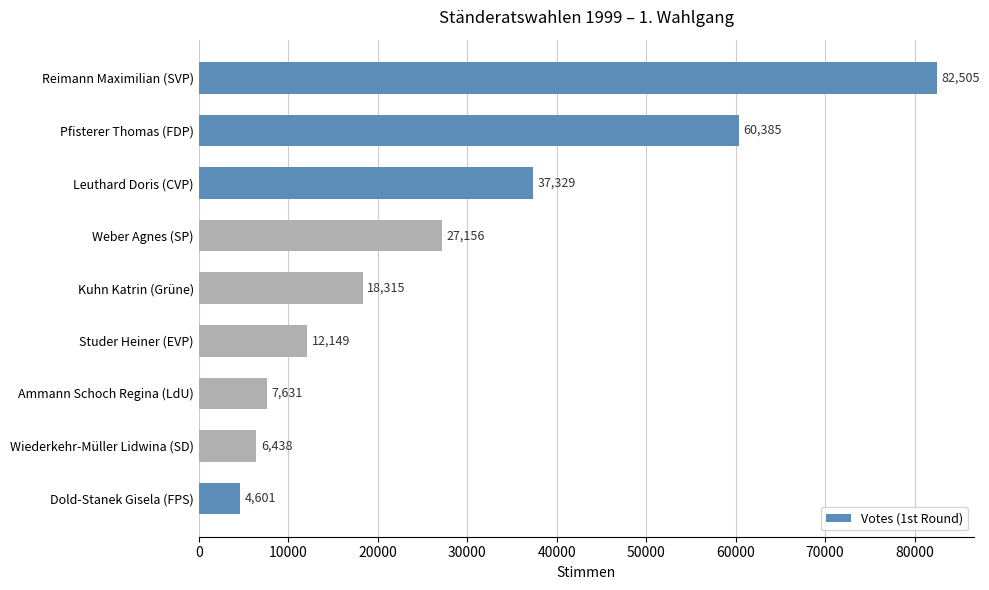

List the labels in order of value, largest first.

Reimann Maximilian (SVP), Pfisterer Thomas (FDP), Leuthard Doris (CVP), Weber Agnes (SP), Kuhn Katrin (Grüne), Studer Heiner (EVP), Ammann Schoch Regina (LdU), Wiederkehr-Müller Lidwina (SD), Dold-Stanek Gisela (FPS)